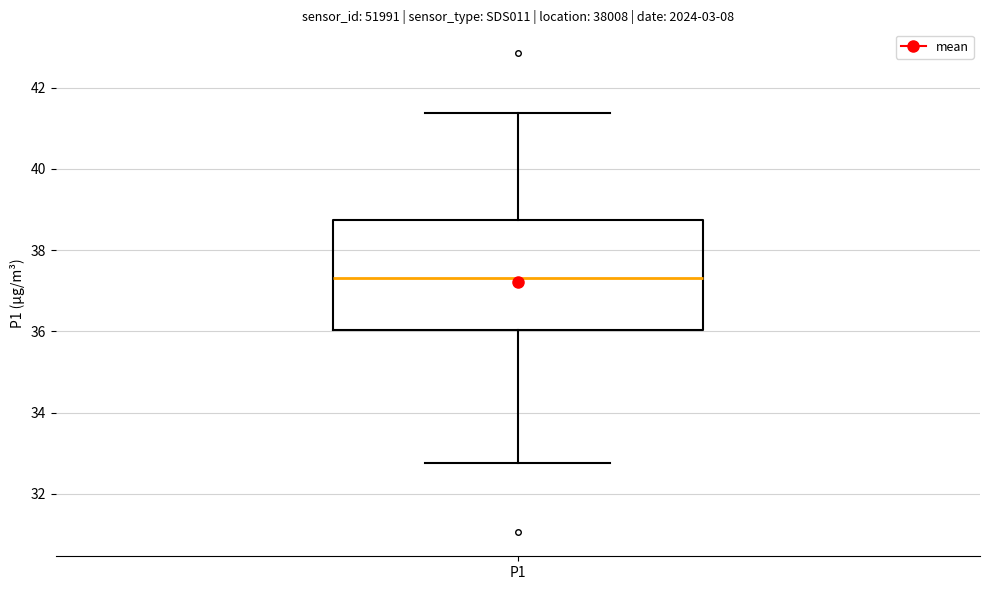

Transcribe this box plot: give where the median line is, the range the box spans, and where the two whiskers end, as read against the y-axis. The values are not printed on the chart, so give them approximately, as read against the axis.

median 37.4, box 36.0 to 38.8, whiskers 32.8 to 41.4